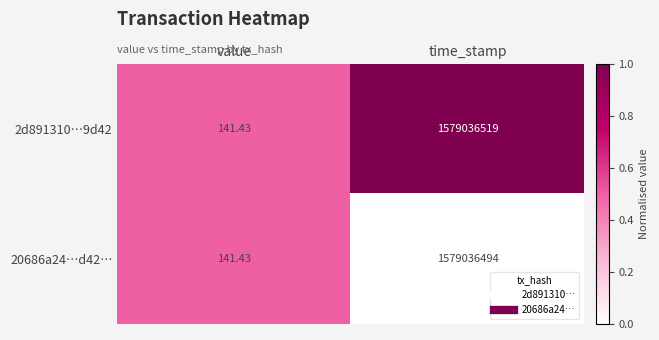

At which category is the sum across all series the highest?

time_stamp